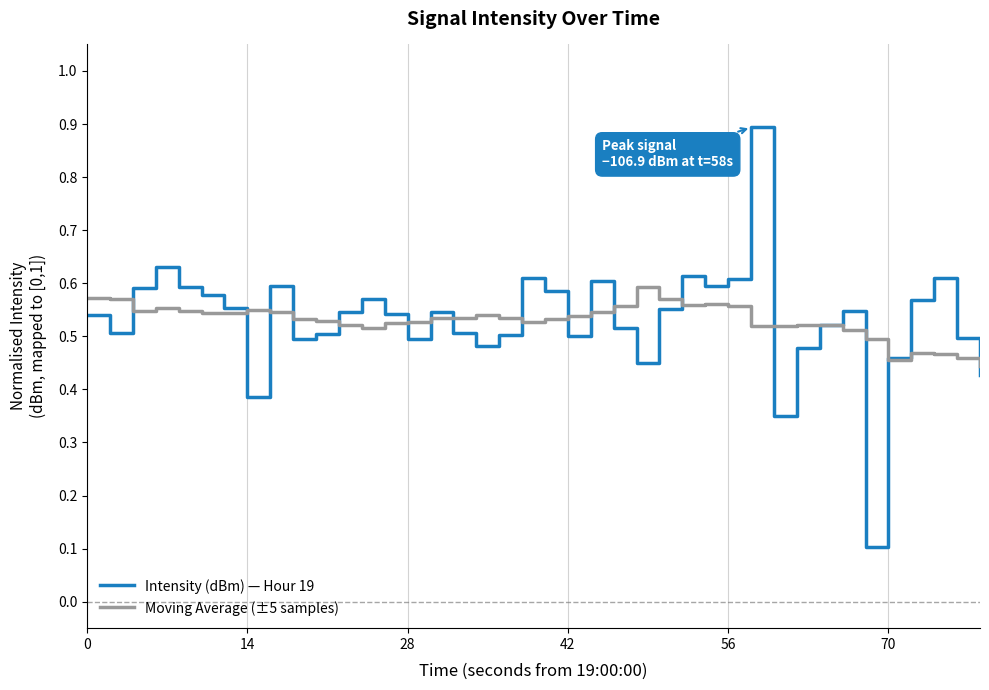

What is the maximum value shown in the chart?

0.9